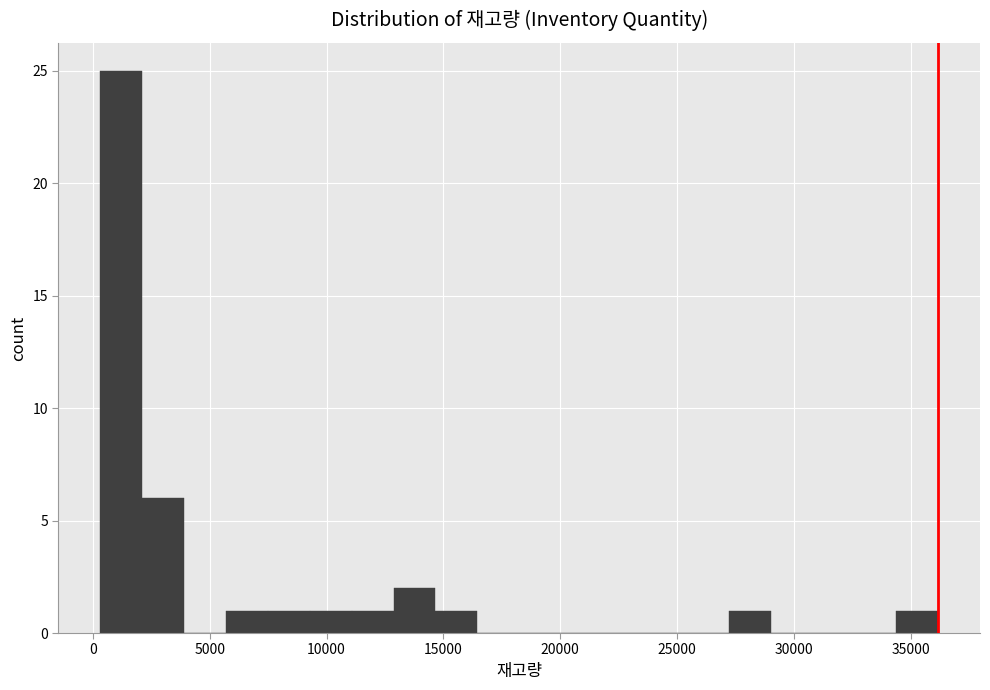

Read against the x-axis, roughly where is the centre of the tallest bar?

1000